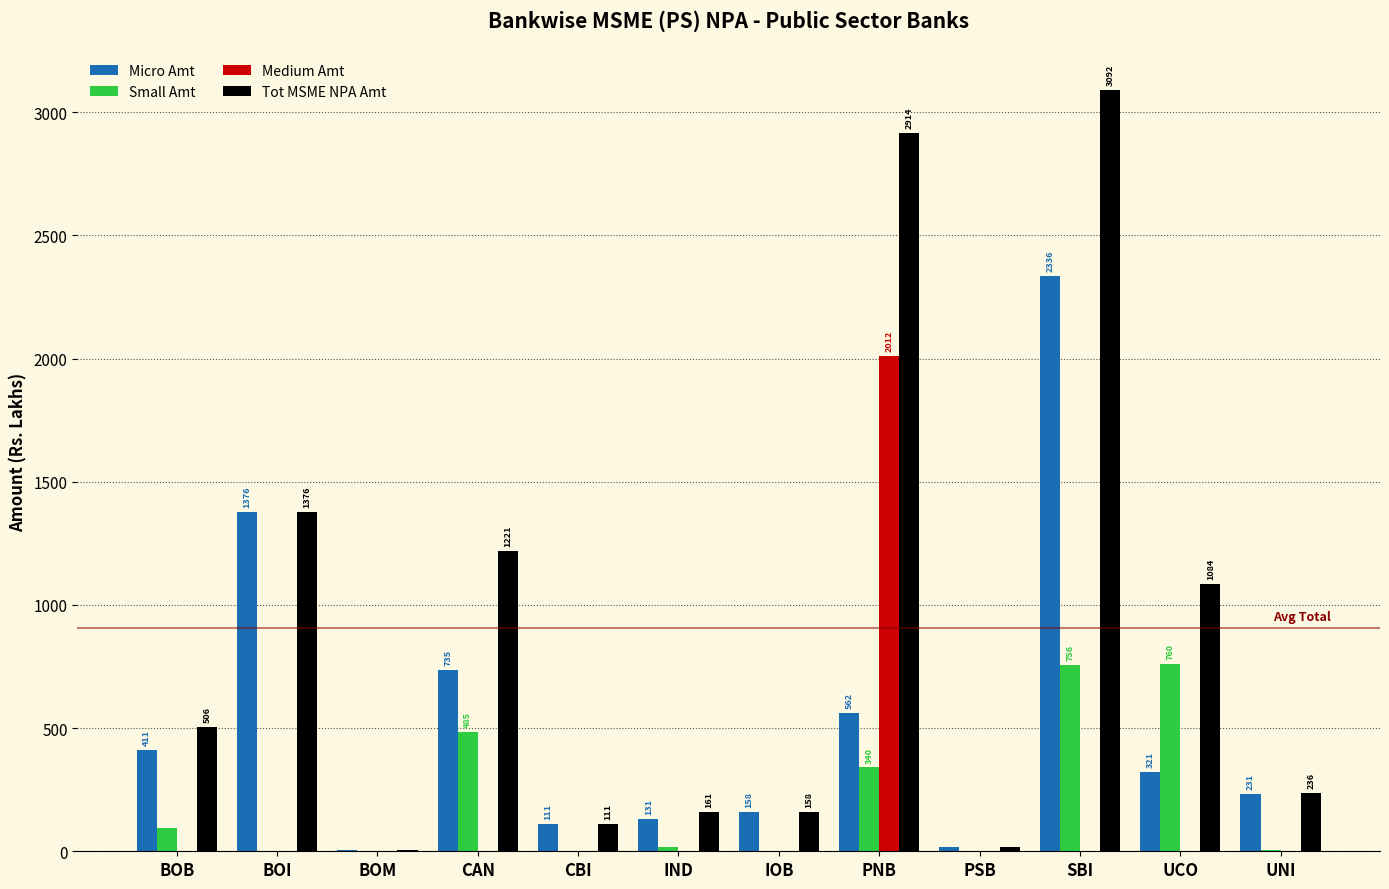

How many data points does each series have?

12